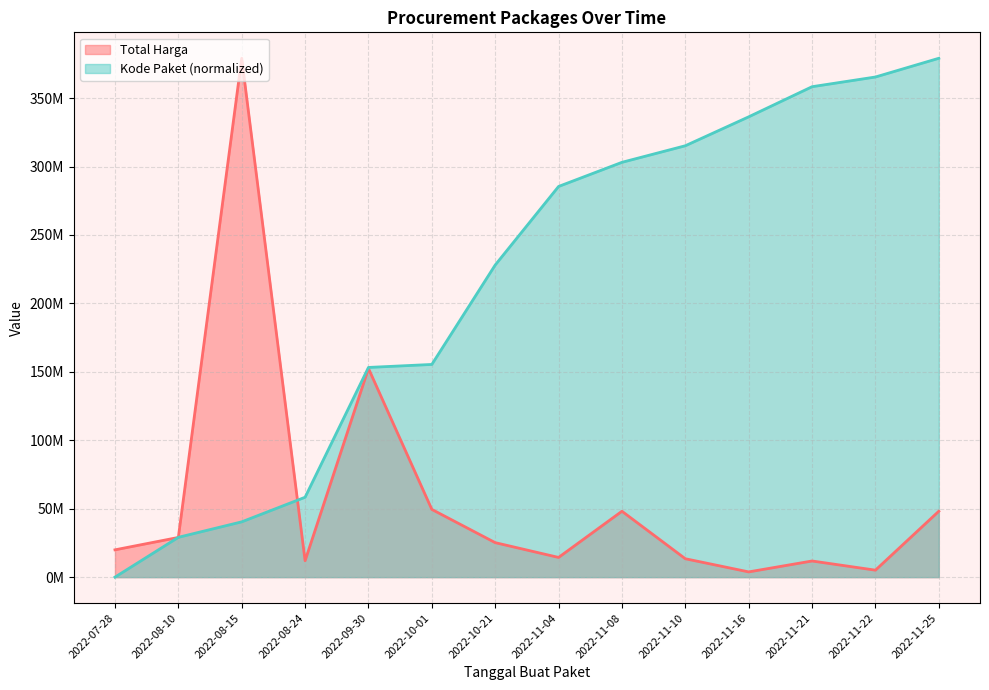

How many data points in Kode Paket are less than 285425924?

7